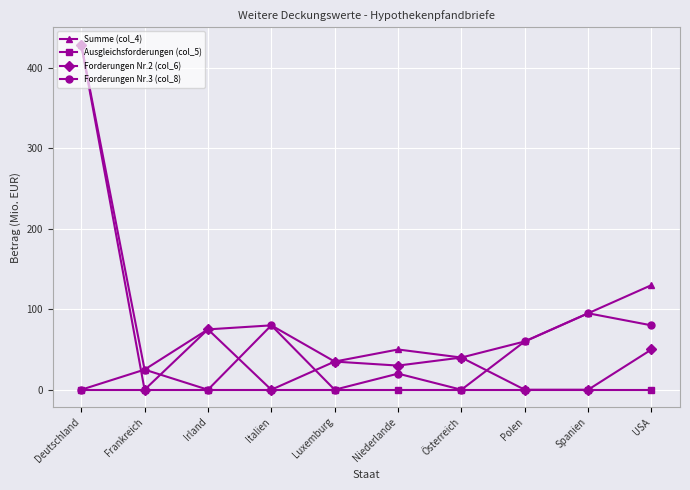

What is the spread (max minus min) of values at Italien?

80